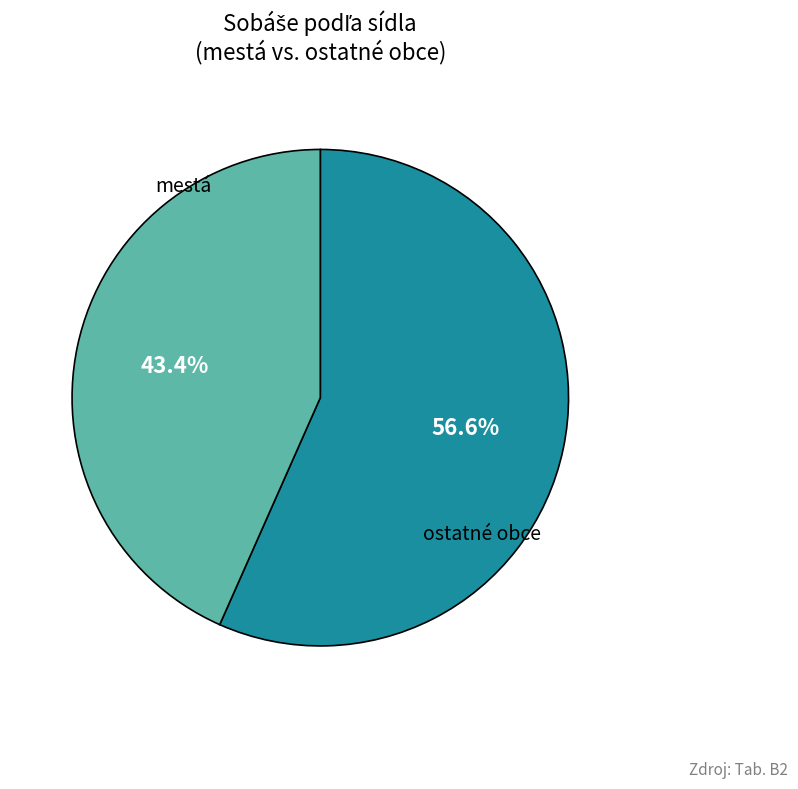

Is there a majority slice in this chart?

Yes